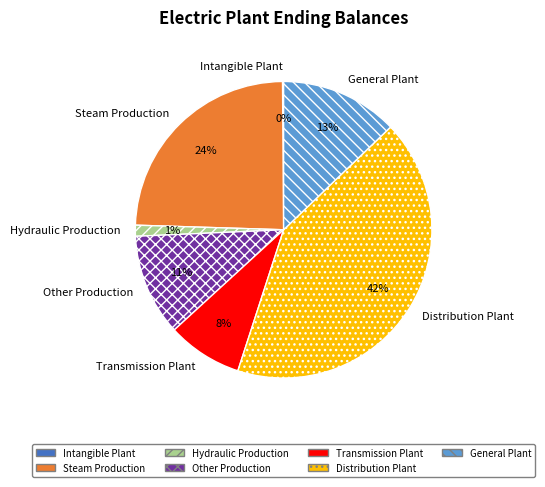

Do Steam Production and Other Production together represent more than half of the pie?

No